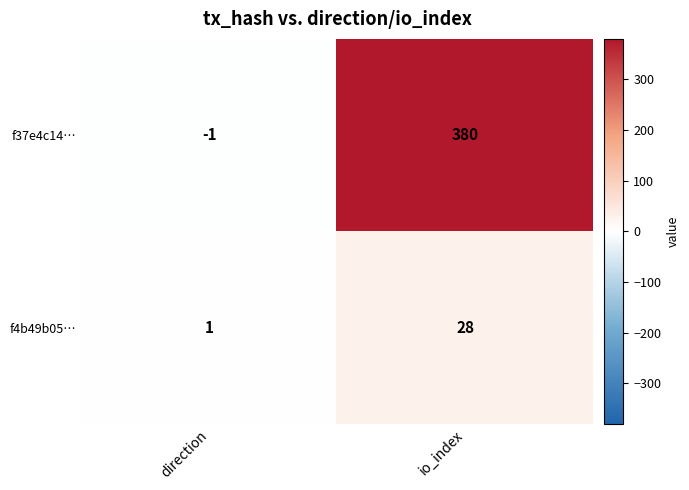

At io_index, list the series in order from smallest to largest.

f4b49b05…, f37e4c14…